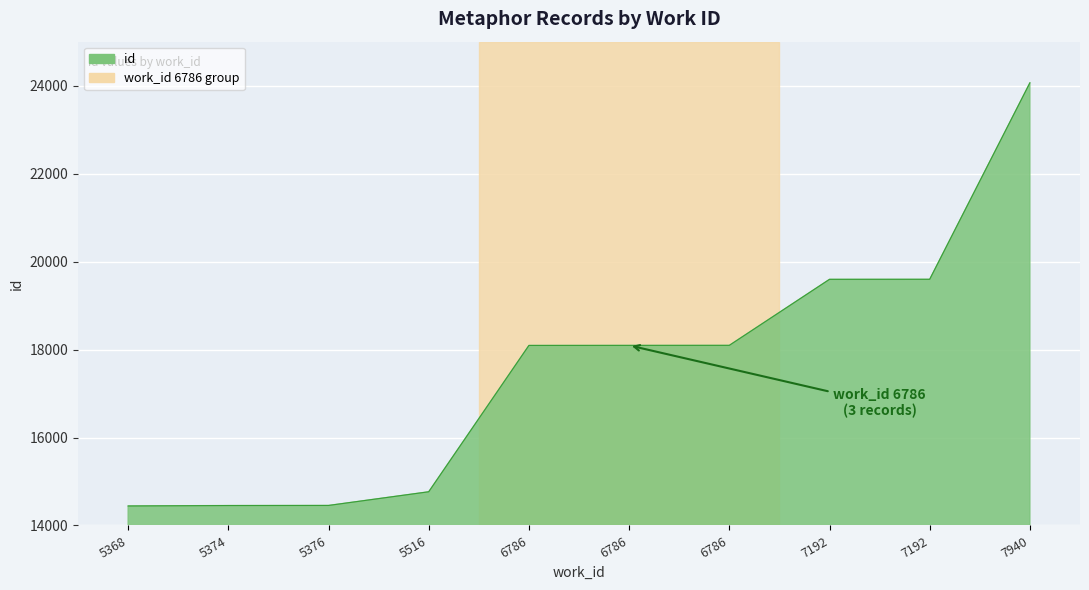

Does the chart have visible grid lines?

Yes